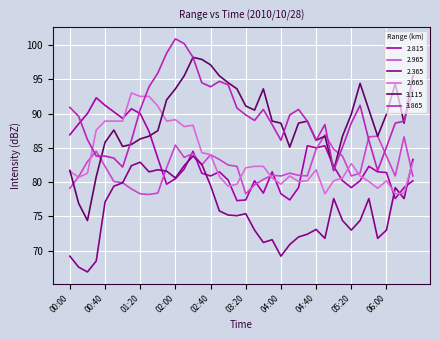

Where does the 2.365 series first go above 75?

00:40